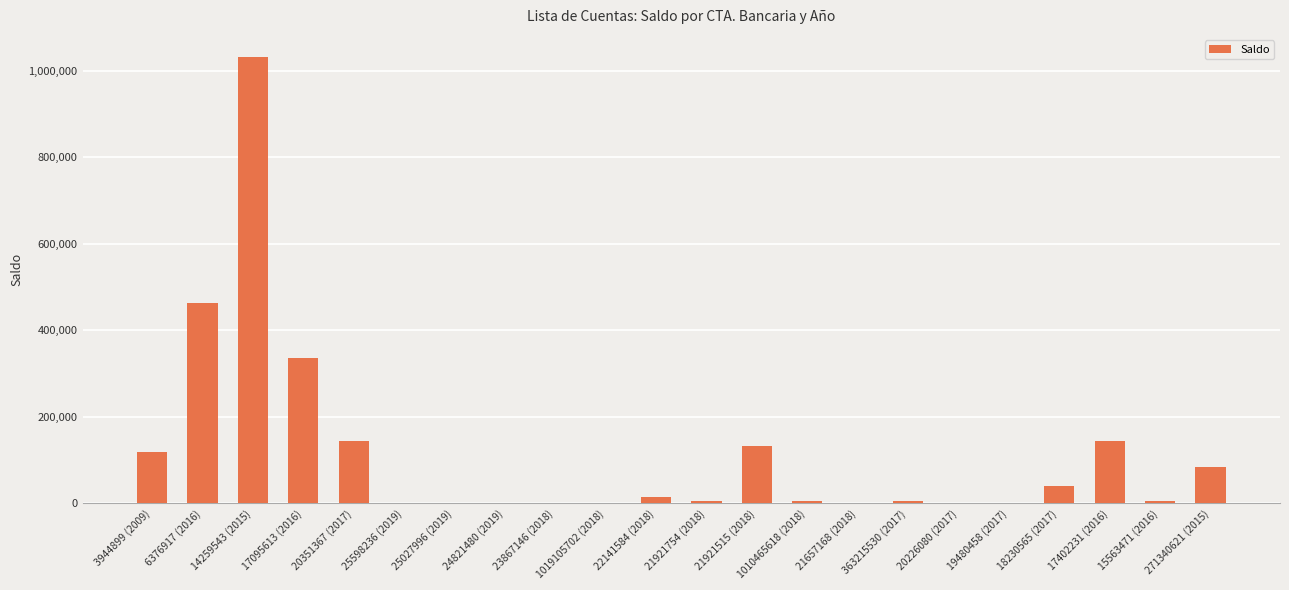

At which category does the chart reach its peak across all series?

14259543 (2015)